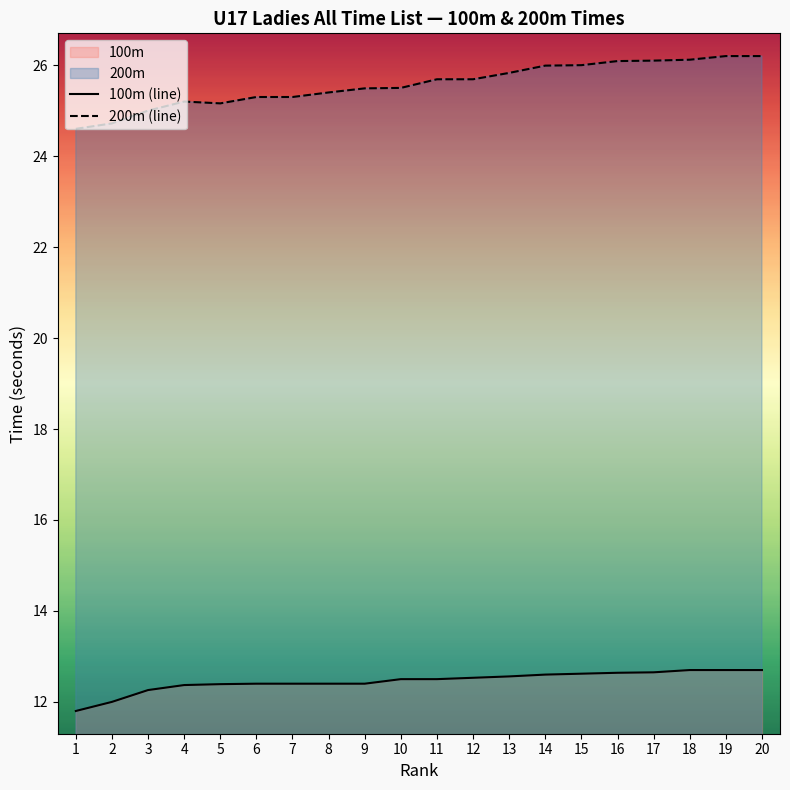

Reading left to right, list all the values displayed in this chart.

100m (line): 11.8	12.0	12.3	12.4	12.4	12.4	12.4	12.4	12.4	12.5	12.5	12.5	12.6	12.6	12.6	12.6	12.7	12.7	12.7	12.7
200m (line): 24.6	24.7	25.0	25.2	25.2	25.3	25.3	25.4	25.5	25.5	25.7	25.7	25.8	26.0	26.0	26.1	26.1	26.1	26.2	26.2